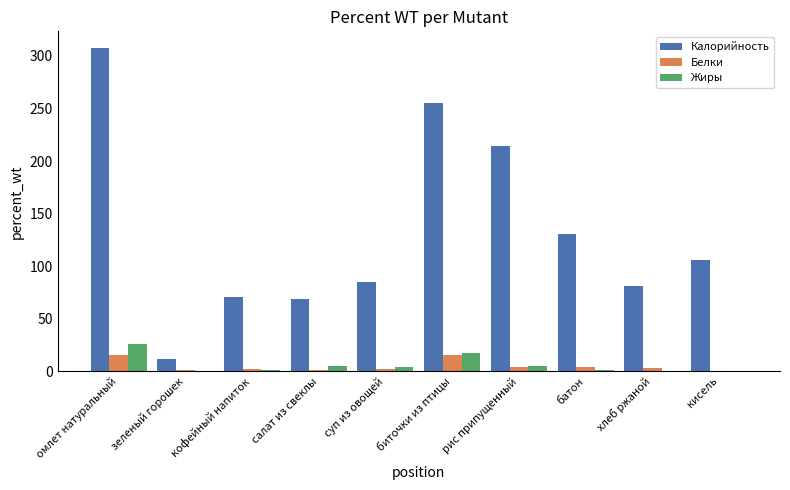

Is the value of Калорийность at кисель greater than the value of Белки at суп из овощей?

Yes